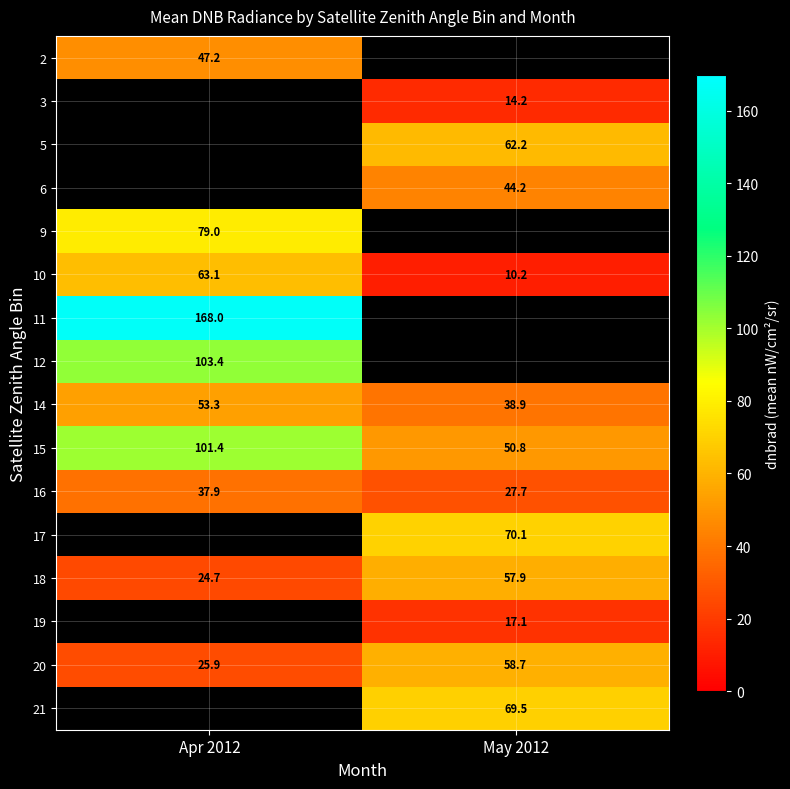

Is the value of 21 at May 2012 greater than the value of 11 at Apr 2012?

No